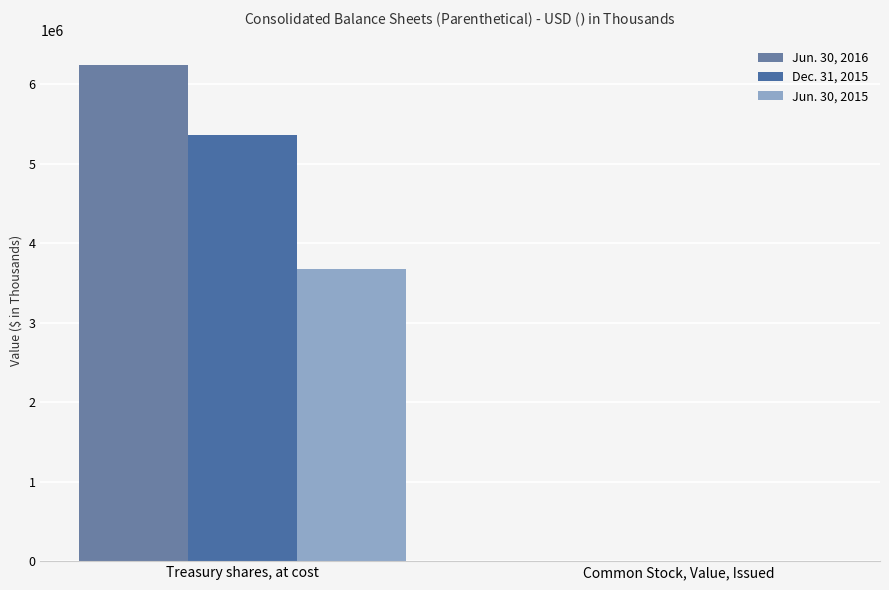

What is the average value of the Dec. 31, 2015 series?

2682854